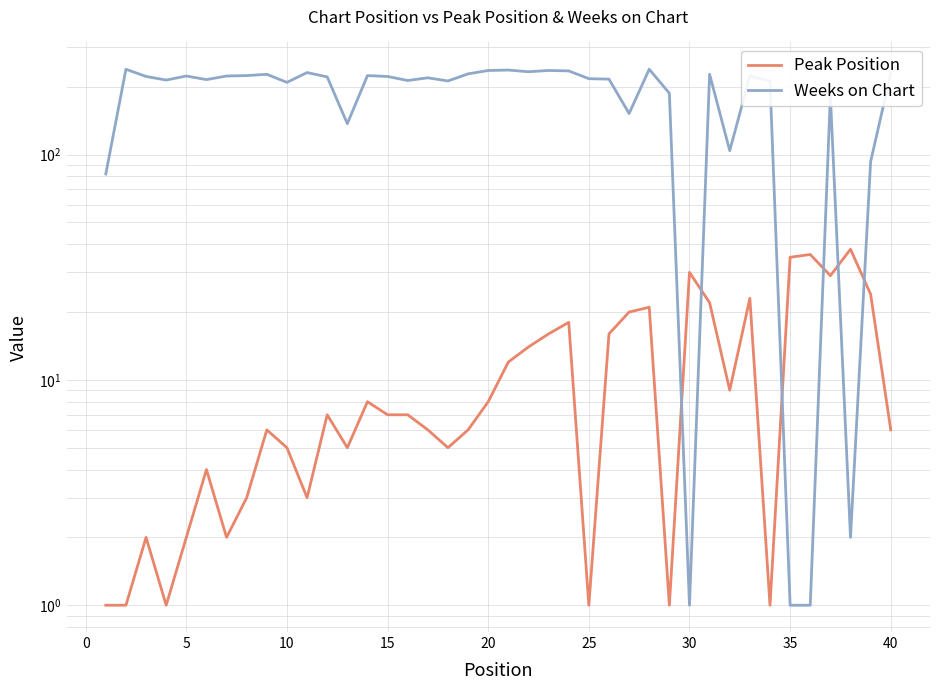

Reading right to left, transcribe all the data shown in this chart.

Peak Position: 6	24	38	29	36	35	1	23	9	22	30	1	21	20	16	1	18	16	14	12	8	6	5	6	7	7	8	5	7	3	5	6	3	2	4	2	1	2	1	1
Weeks on Chart: 229	93	2	183	1	1	212	223	104	227	1	187	239	152	216	217	235	236	233	237	236	228	212	219	213	222	224	137	221	231	209	227	224	223	215	223	214	222	239	82